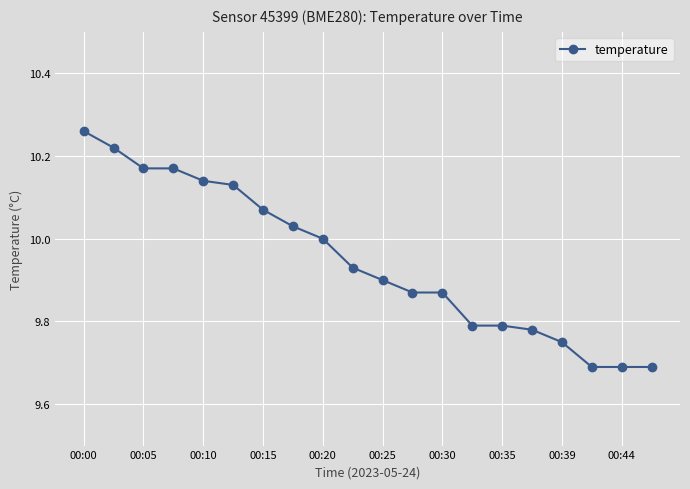

Is this an area chart (filled region under the line)?

No